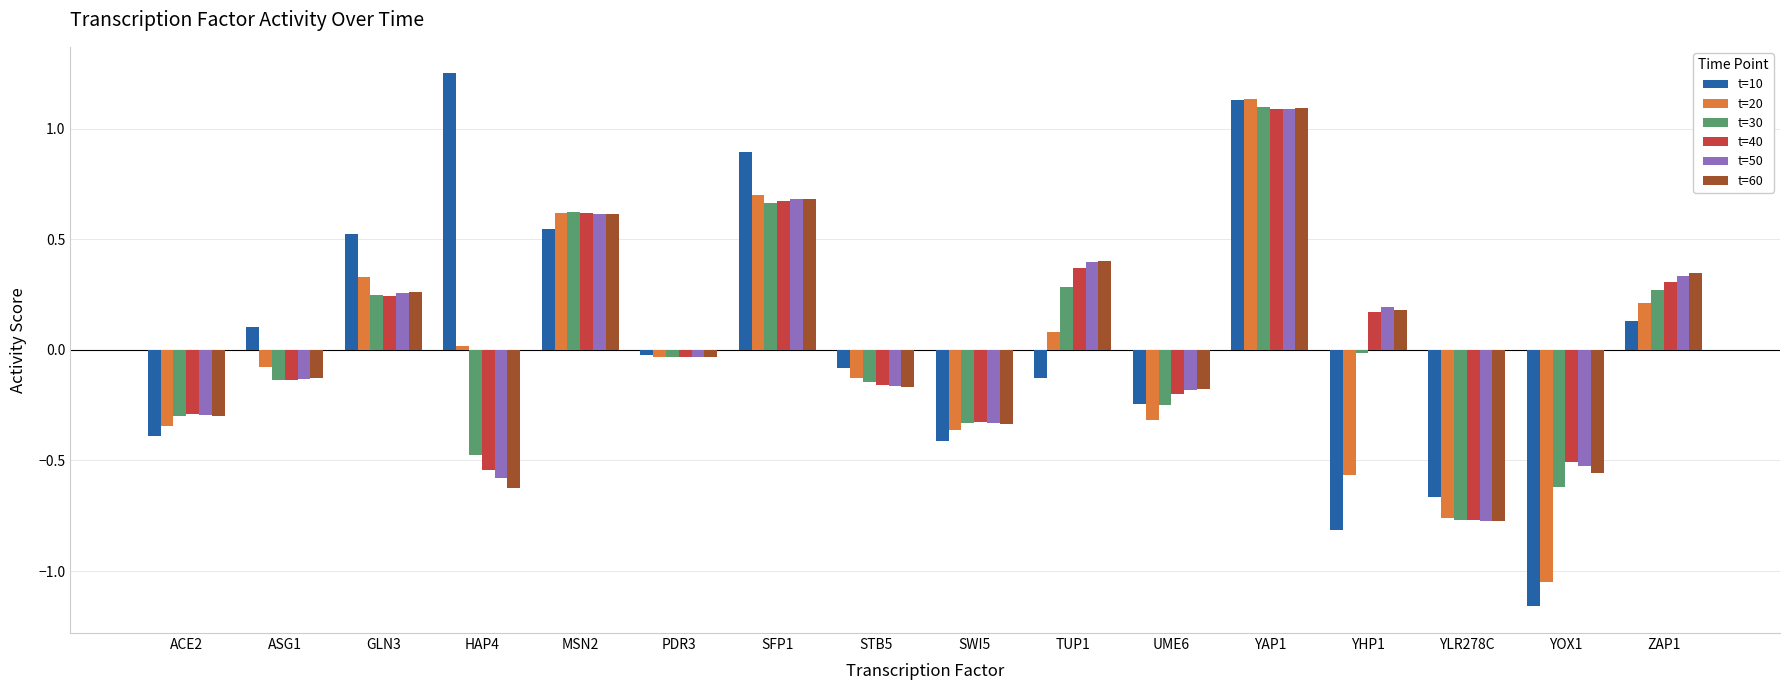

Is the value of t=30 at STB5 greater than the value of t=50 at GLN3?

No